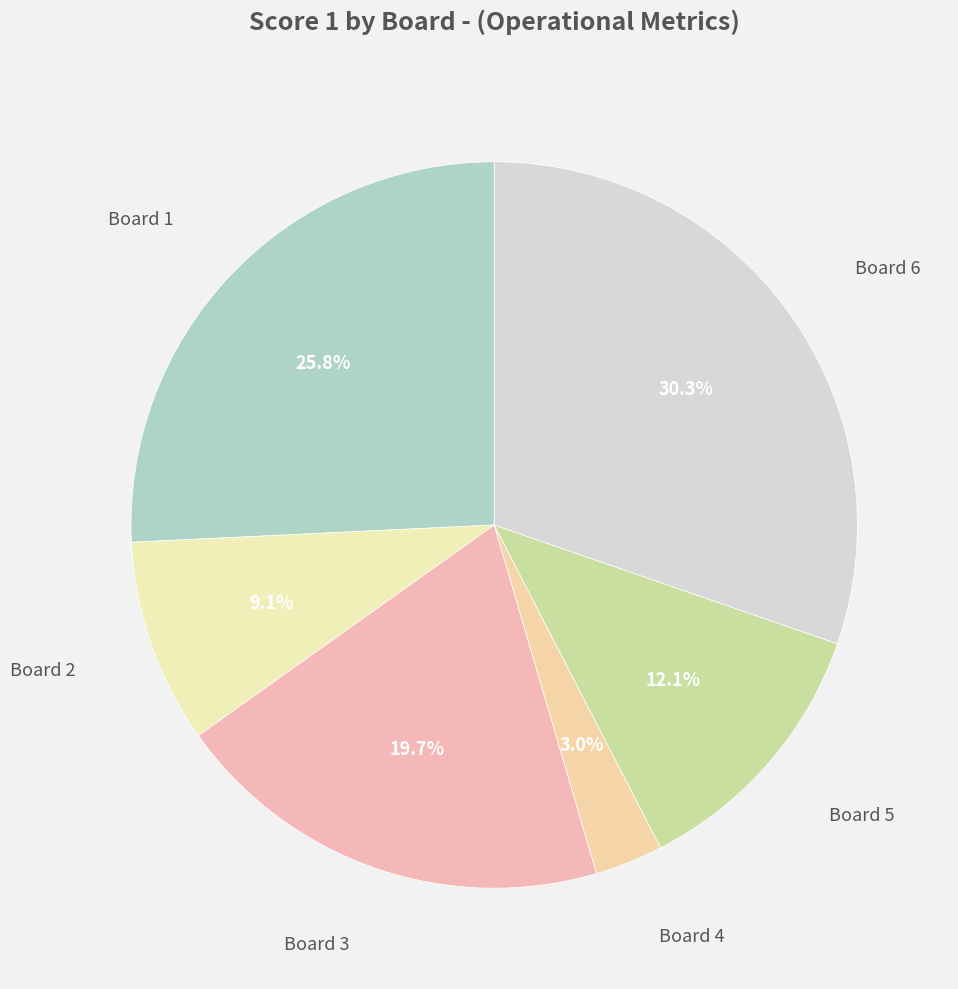

Count the number of slices in the pie.

6